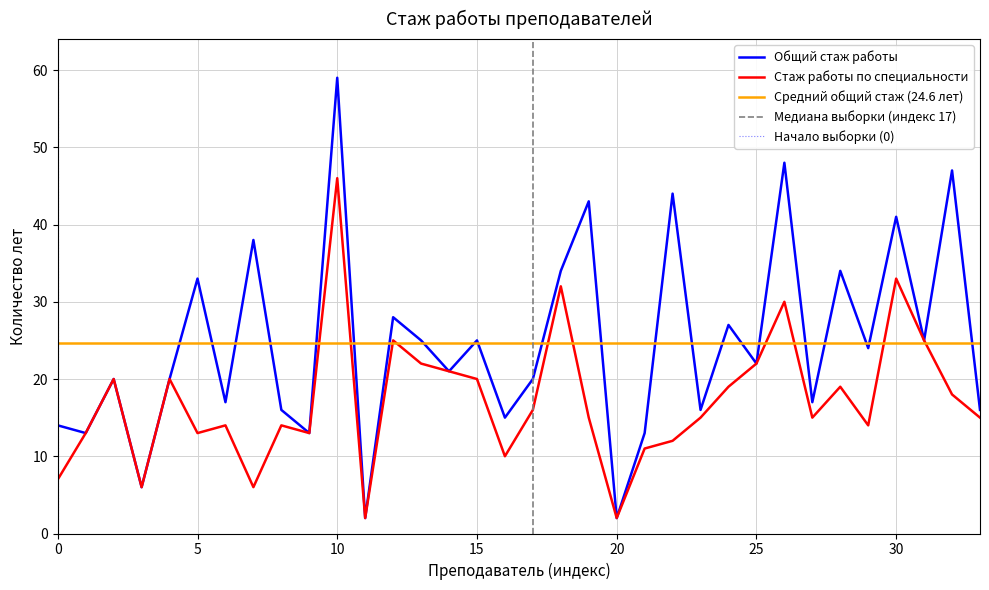

How many data points in Стаж работы по специальности are less than 15?

14